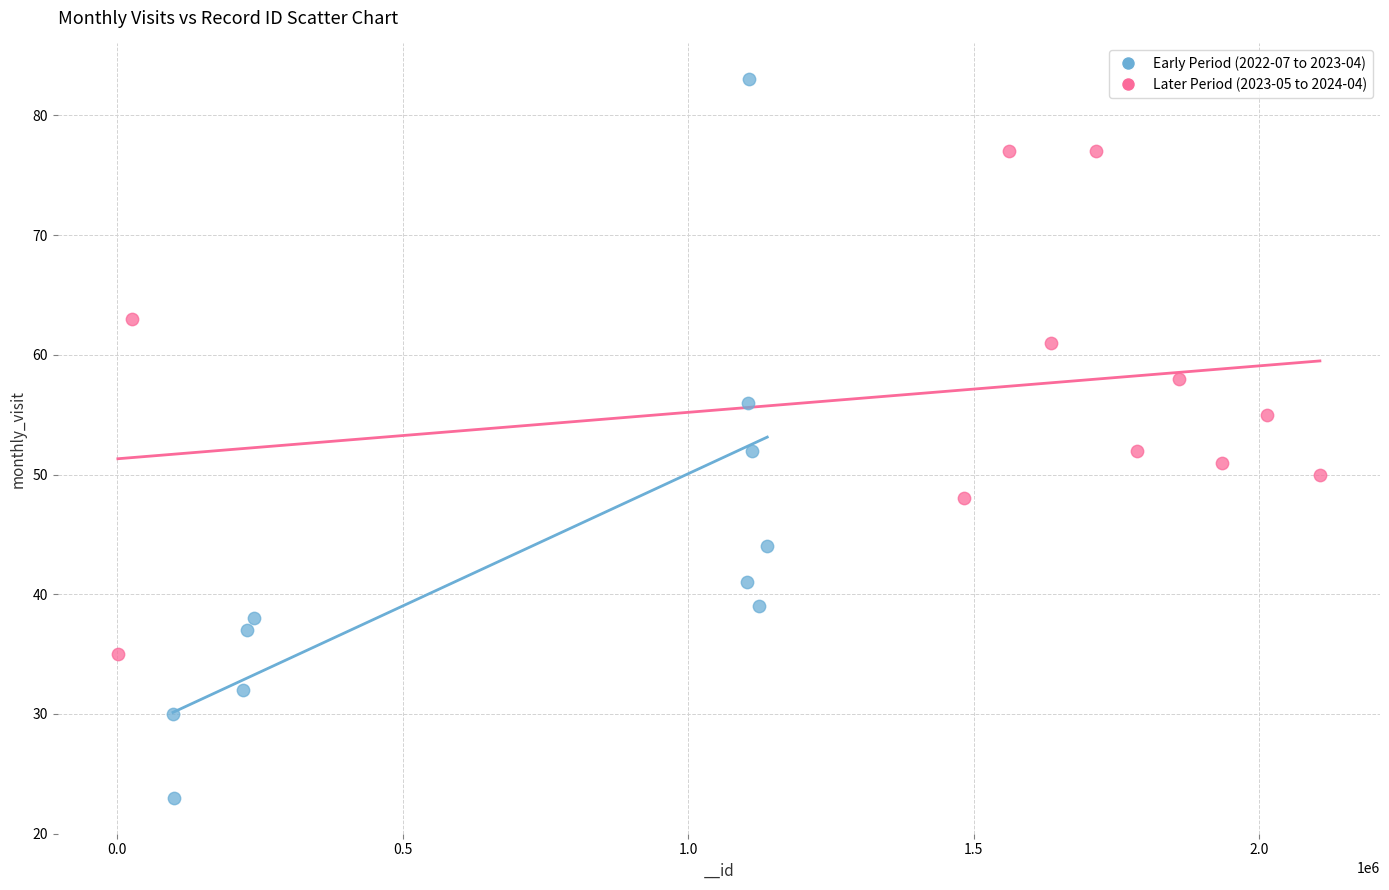

Which series reaches the minimum Y coordinate?

Early Period (2022-07 to 2023-04)